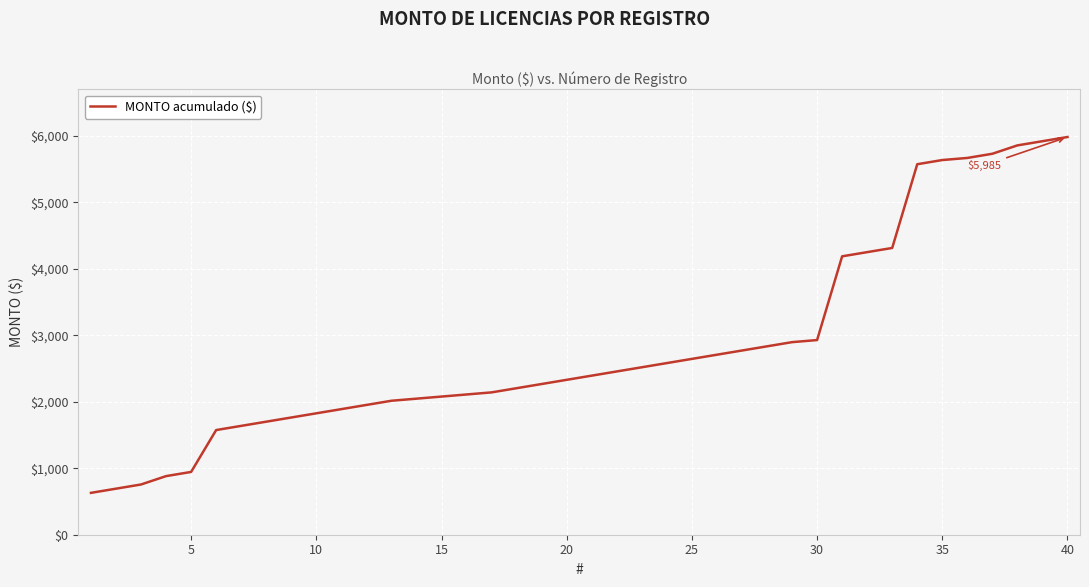

What is the average value?

2833.4